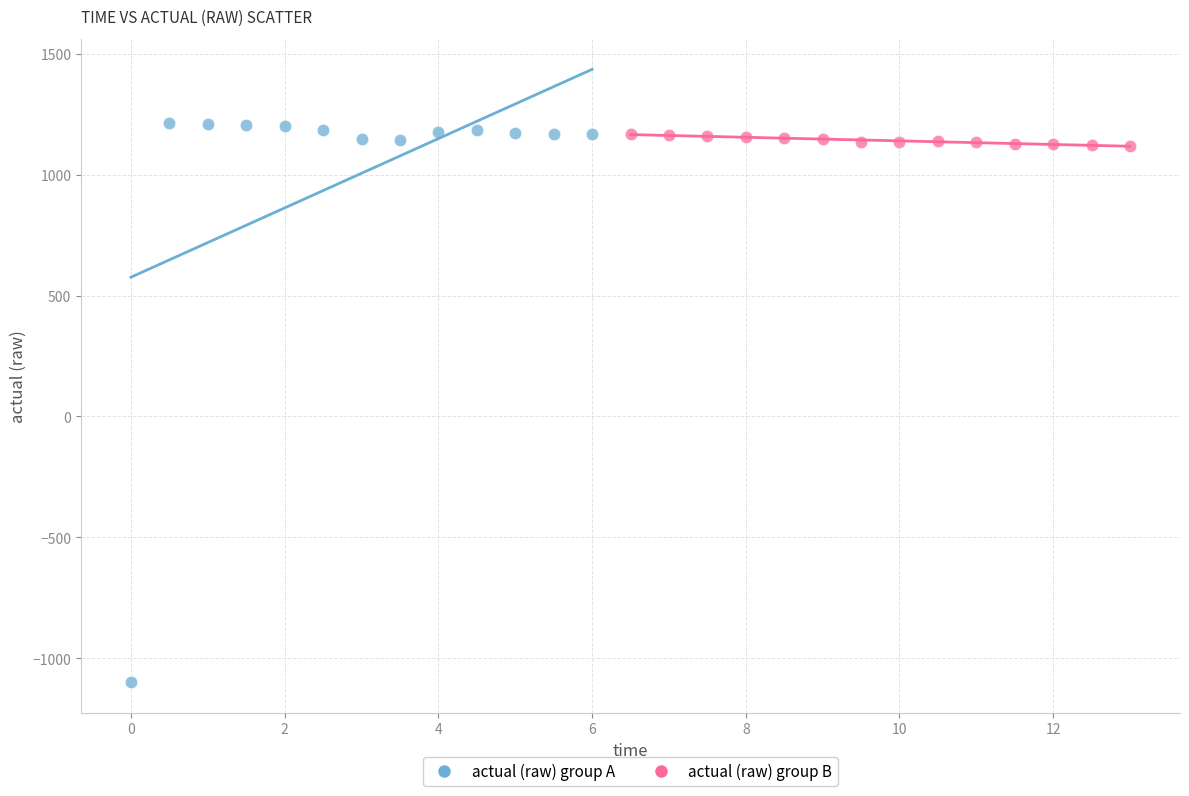

Which series contains the highest Y value?

actual (raw) group A